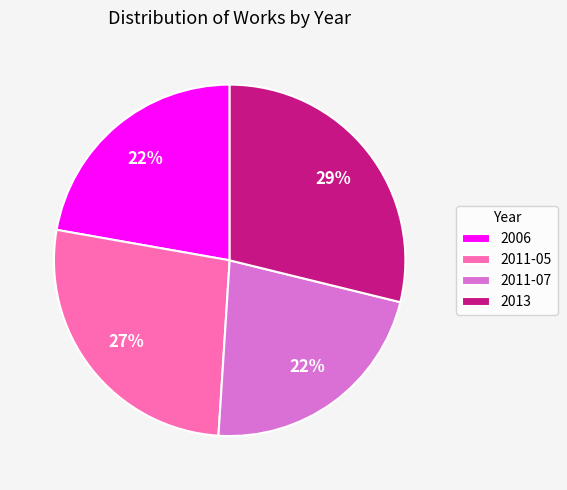

Combined, do 2006 and 2011-05 account for over 50%?

No